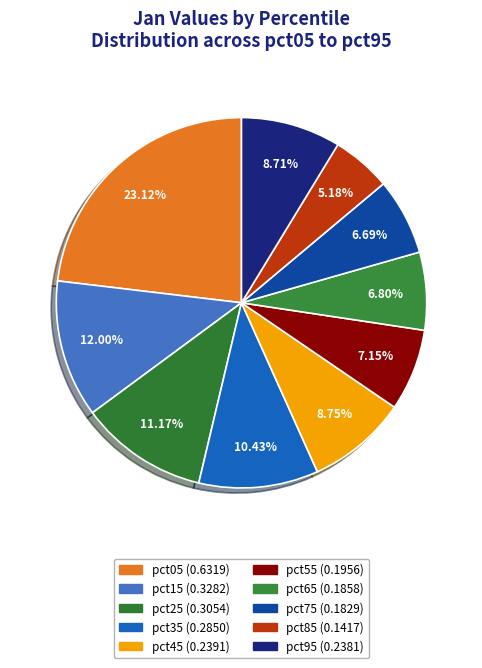

Which slice is the largest?

pct05